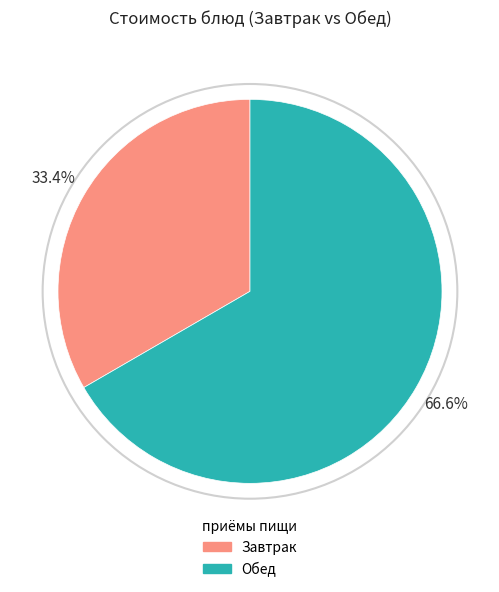

Count the number of slices in the pie.

2